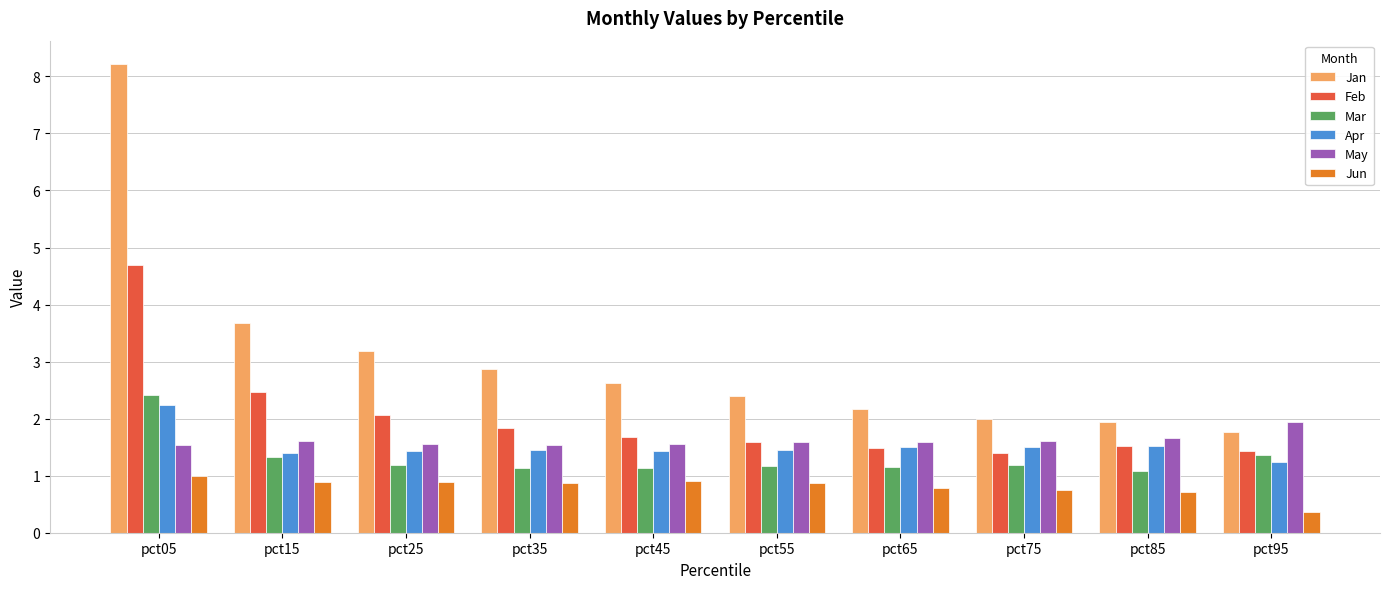

True or false: May has a value of 1.6 at pct65.

True